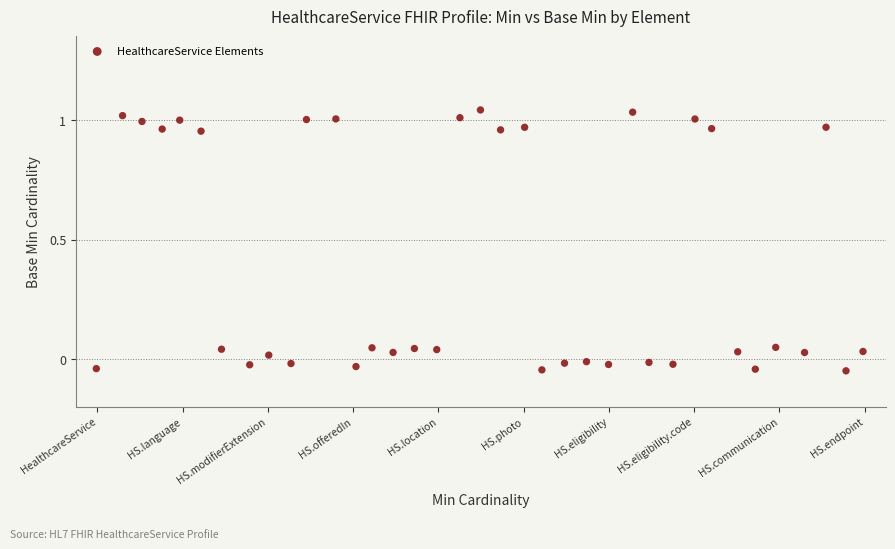

What is the range of Y values (max minus min)?

1.1